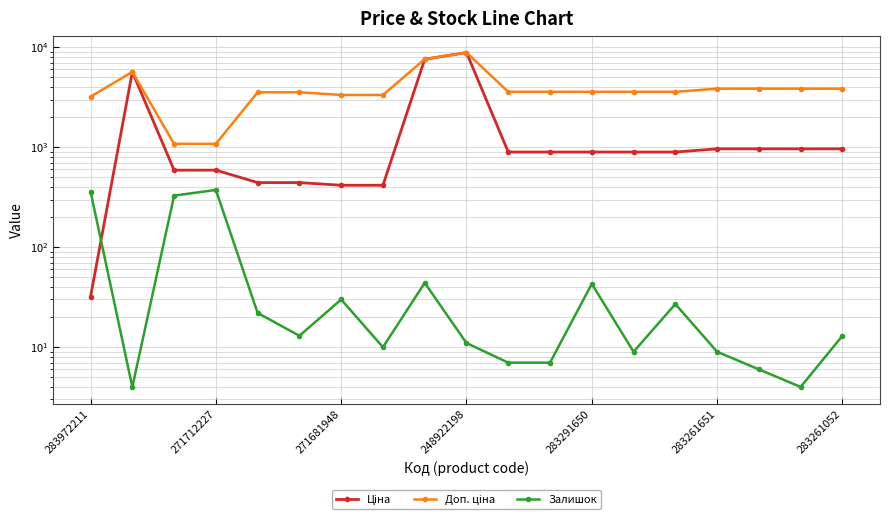

What is the label of the 3rd point from the left?

271681948